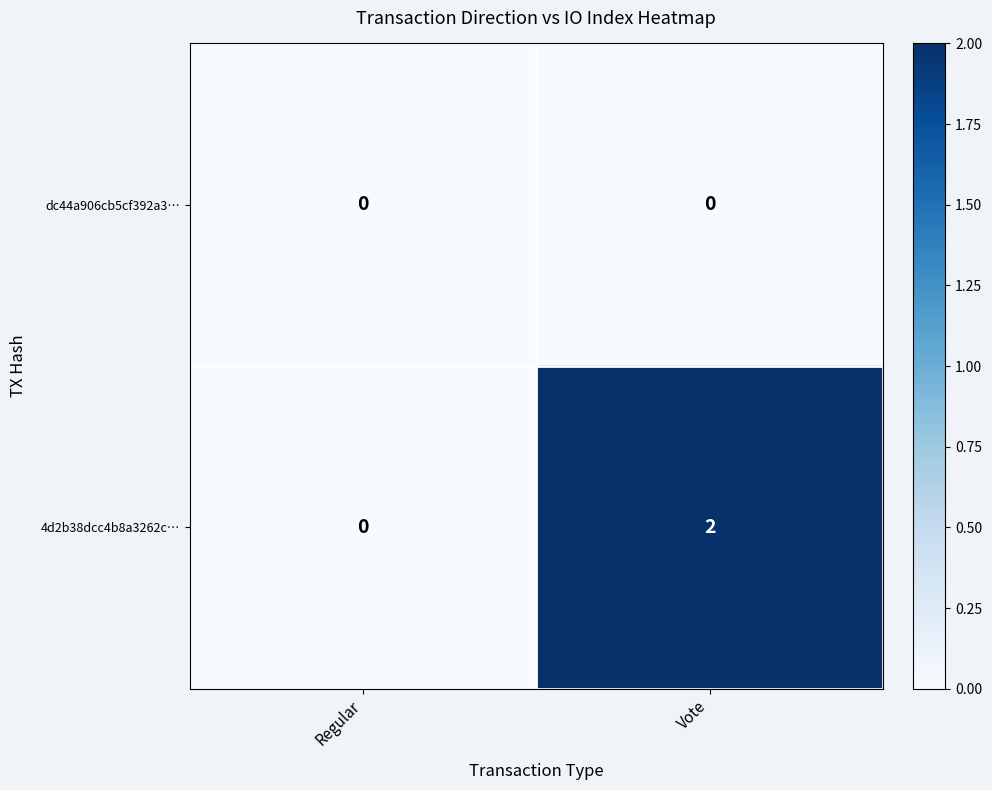

At which label is 4d2b38dcc4b8a3262c… closest to 1?

Regular